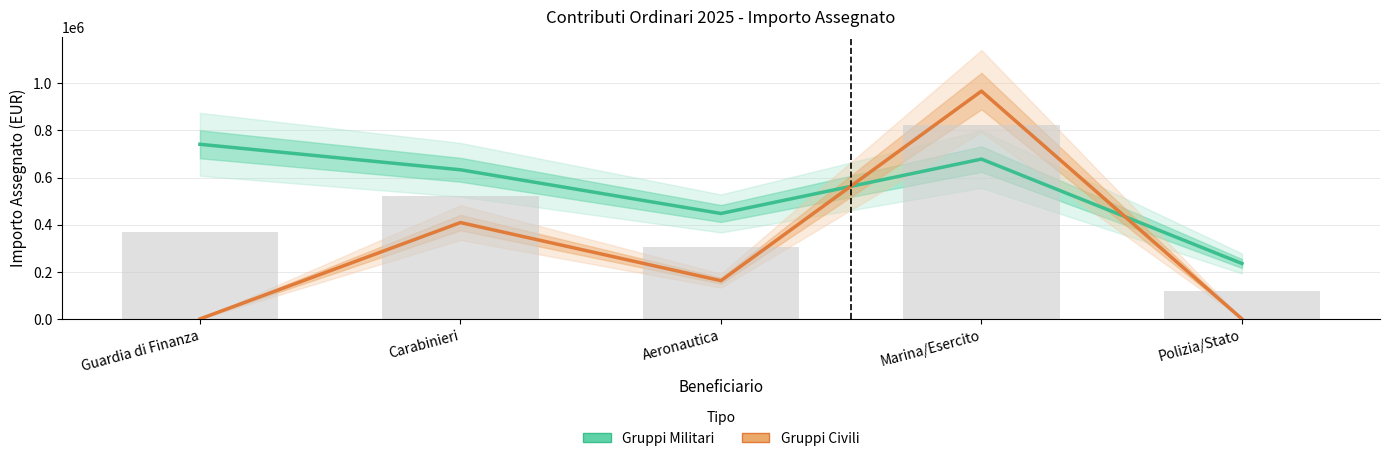

What are all the series names shown in the legend?

Gruppi Militari, Gruppi Civili